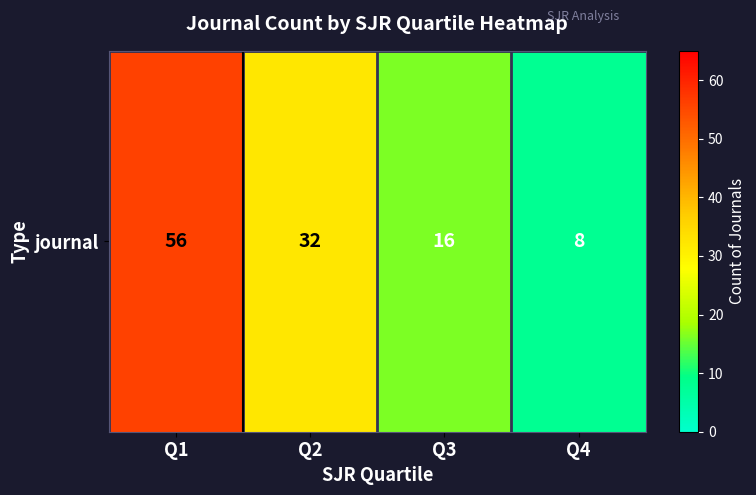

The chart shows a value of 10 at Q3. True or false?

False